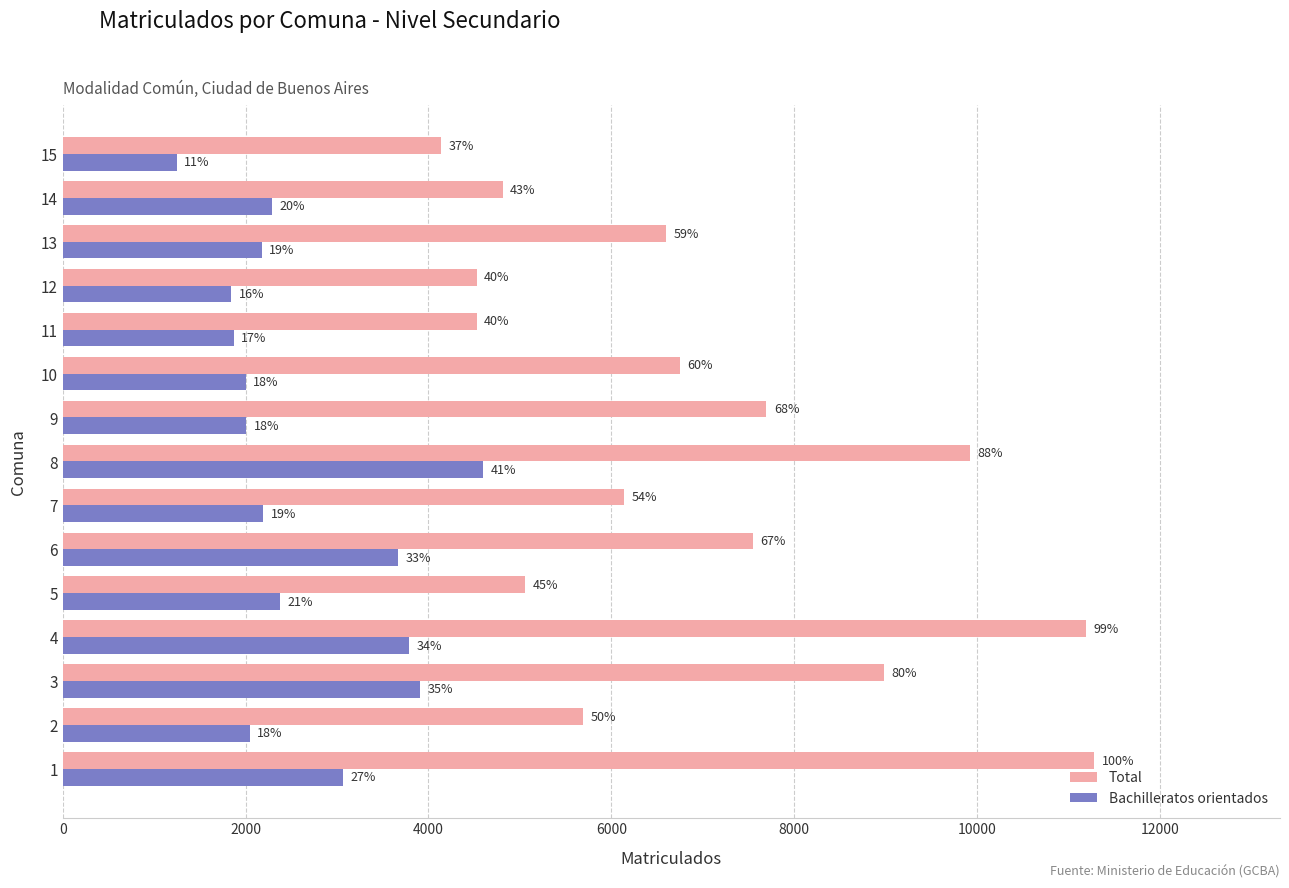

What is the greatest value displayed?

11284